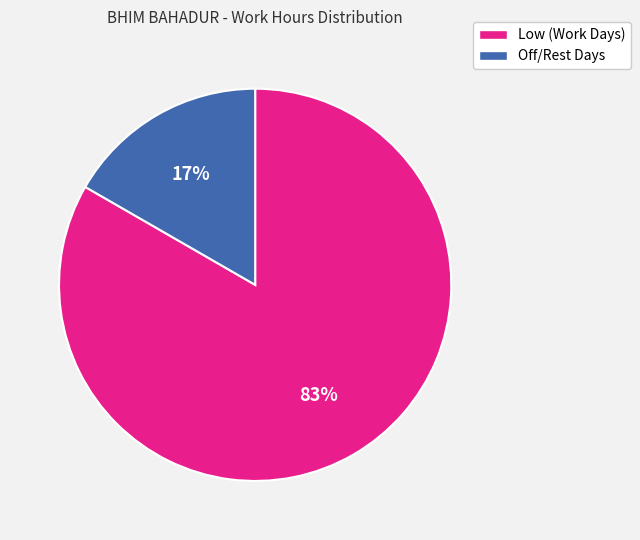

Is there a majority slice in this chart?

Yes